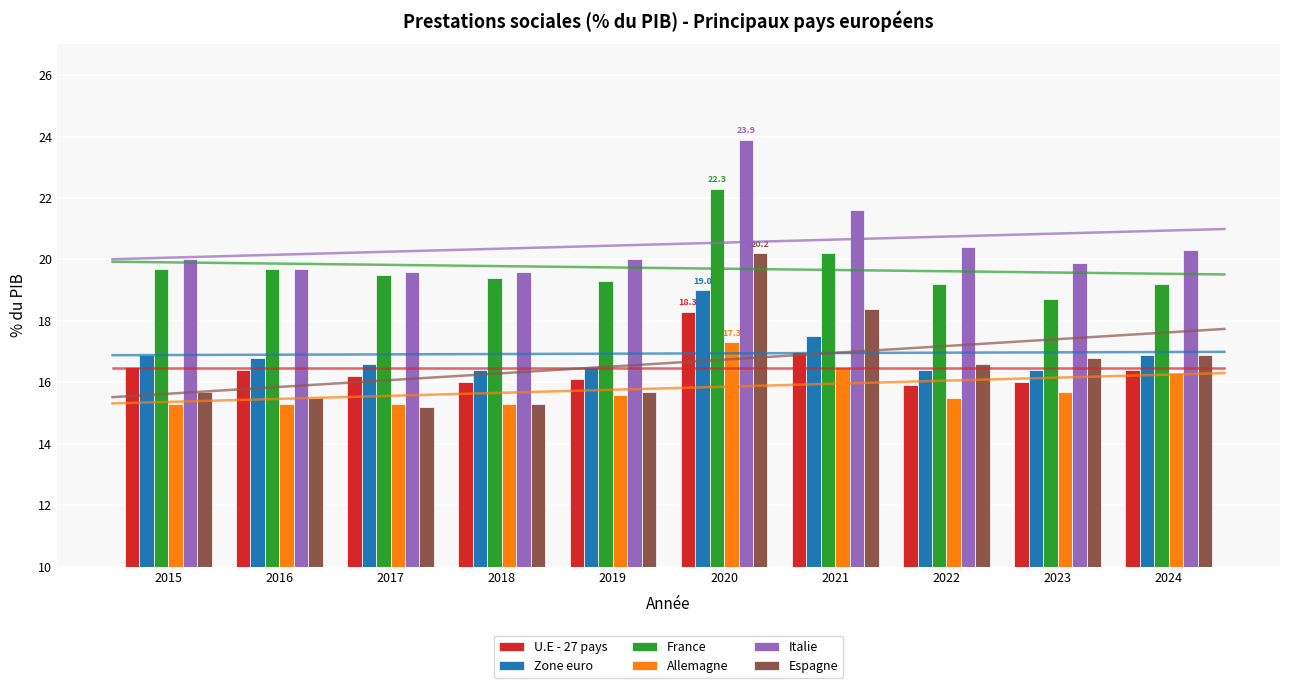

How many bars are there in total?

60